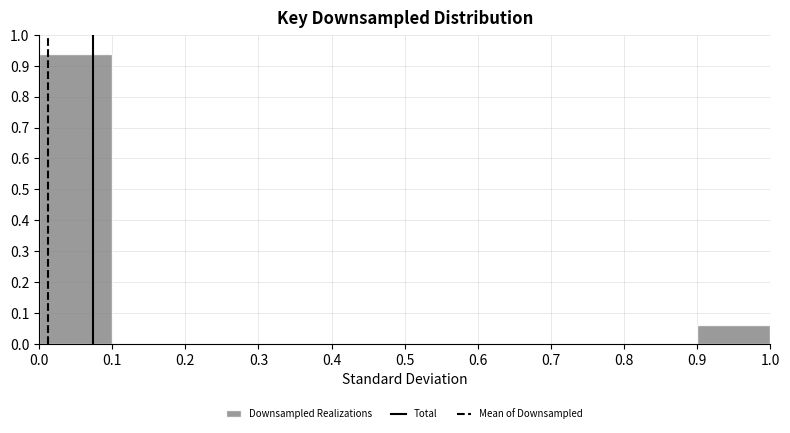

Reading left to right, transcribe this chart: for each bar, give the range it covers on the x-axis and its height. The values are not printed on the chart, so give them approximately, as read against the axis.

0.0 to 0.1: 0.94
0.1 to 0.2: 0
0.2 to 0.3: 0
0.3 to 0.4: 0
0.4 to 0.5: 0
0.5 to 0.6: 0
0.6 to 0.7: 0
0.7 to 0.8: 0
0.8 to 0.9: 0
0.9 to 1.0: 0.06